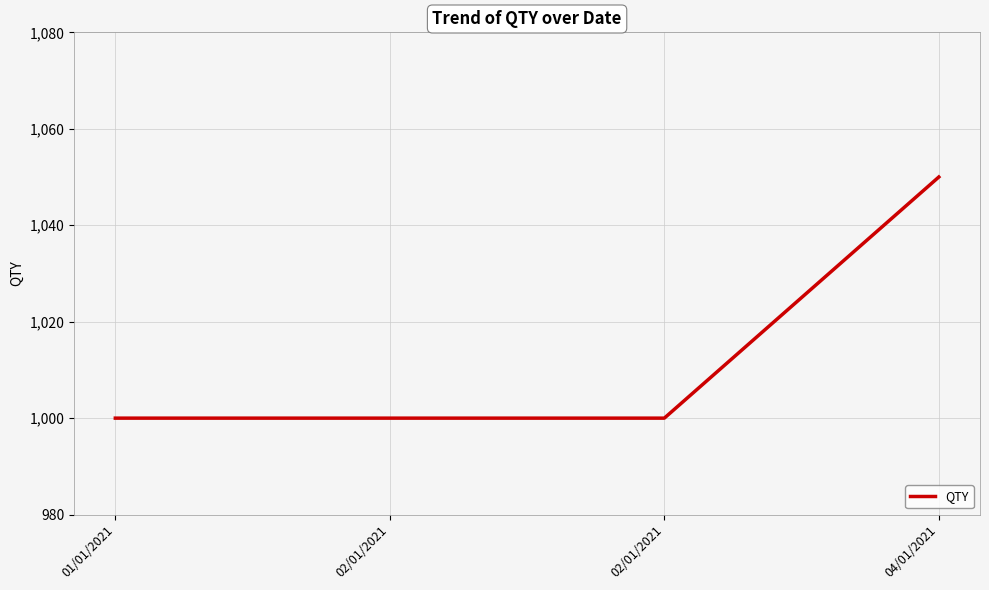

True or false: there are more than 2 points higher than both neighbors.

False